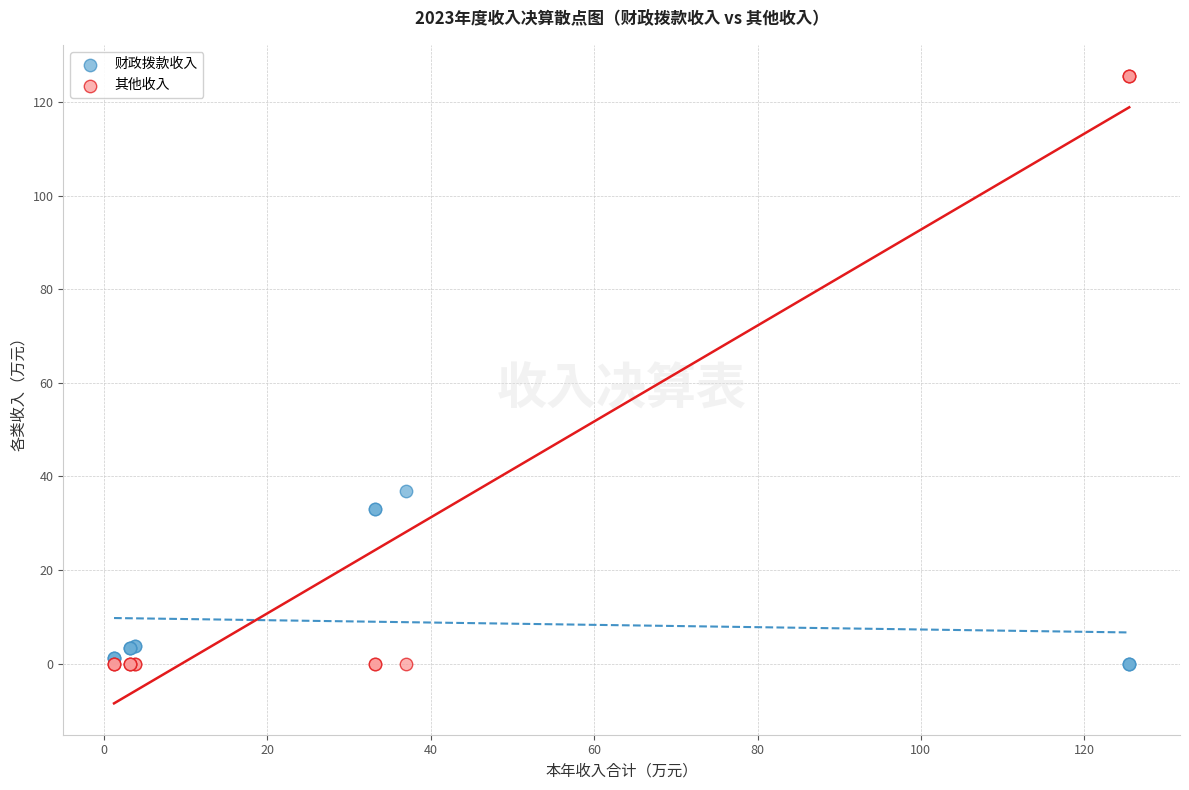

What is the X range (max minus min) for the scatter plot?

124.3